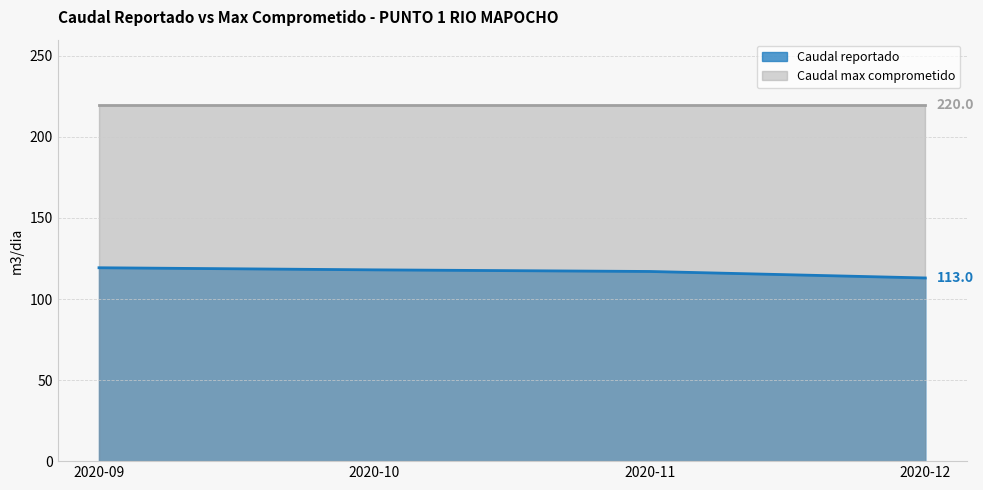

Between 2020-09 and 2020-11, which is larger?

2020-09